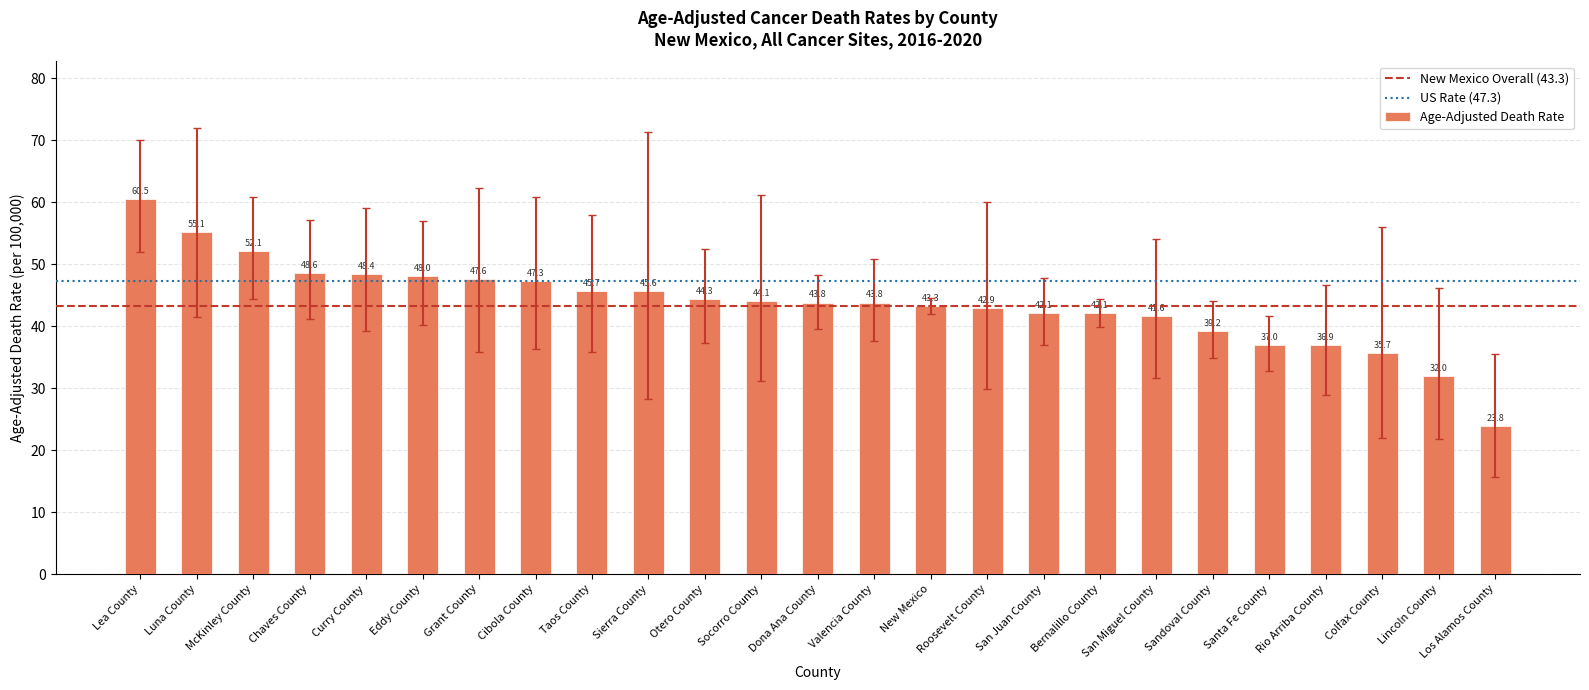

What is the label of the 8th bar from the right?

Bernalillo County